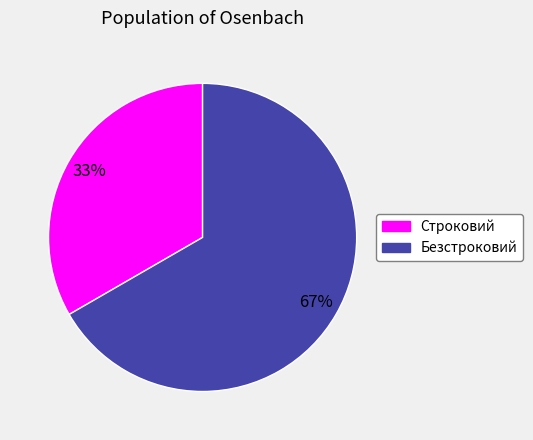

Which category accounts for the majority?

Безстроковий